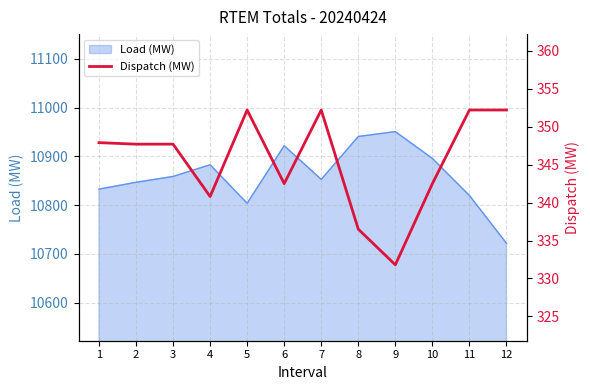

Does the chart have visible grid lines?

Yes